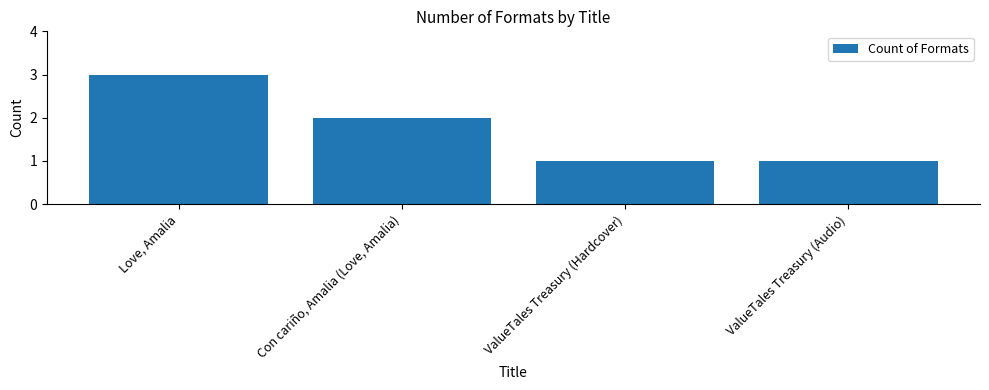

What is the smallest value displayed?

1